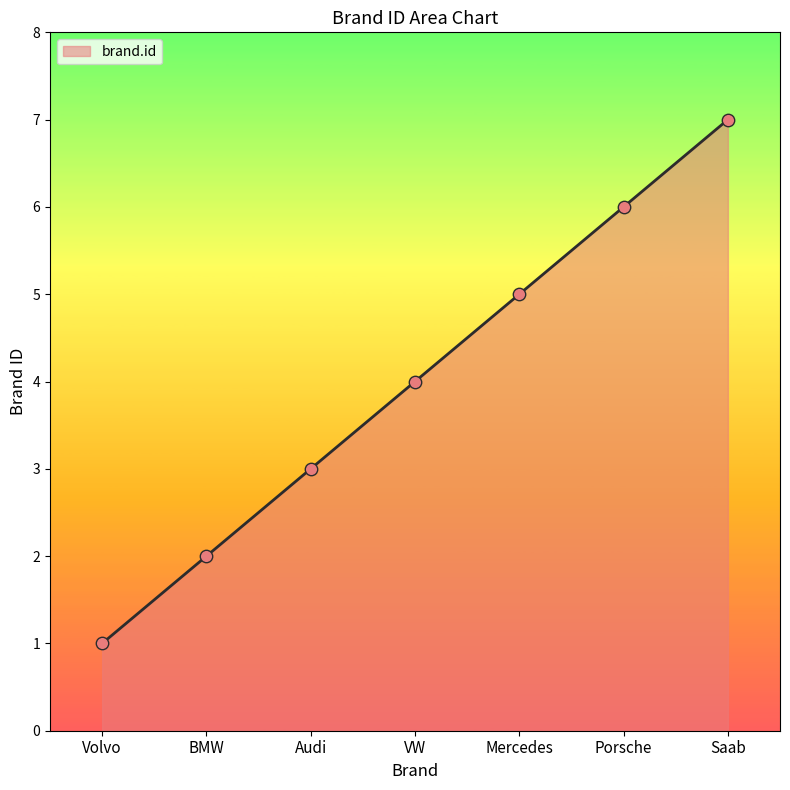

Between VW and Porsche, which is larger?

Porsche